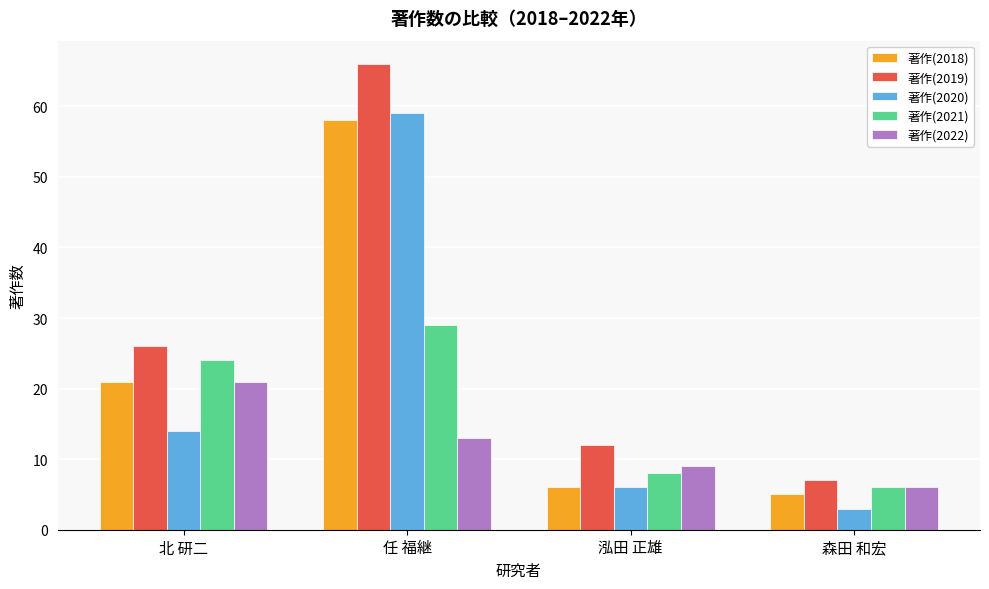

What is the greatest value displayed?

66